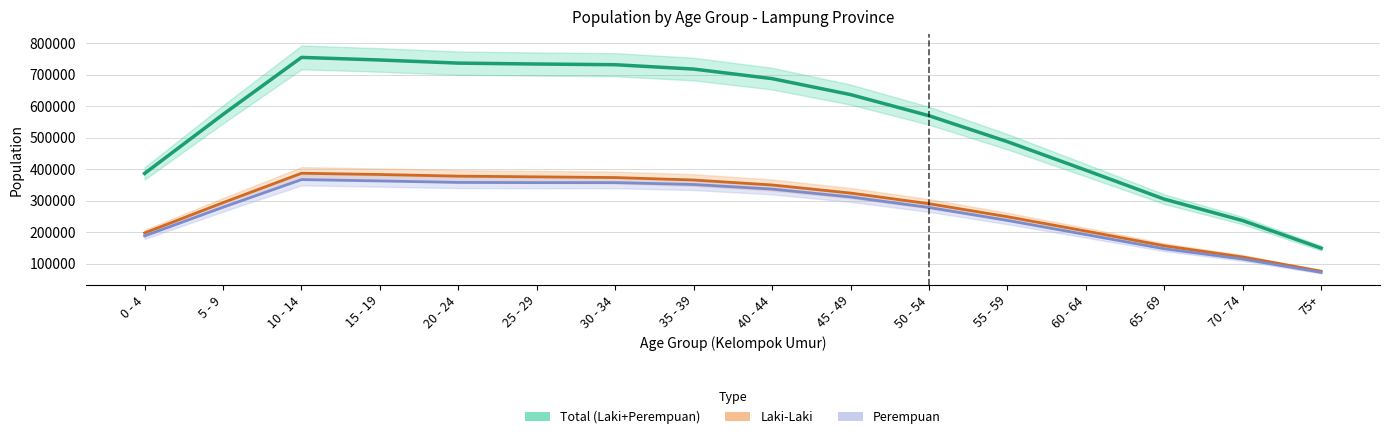

Read the Jumlah_Penduduk_Laki_Laki+Perempuan value at 25 - 29.

733994.0